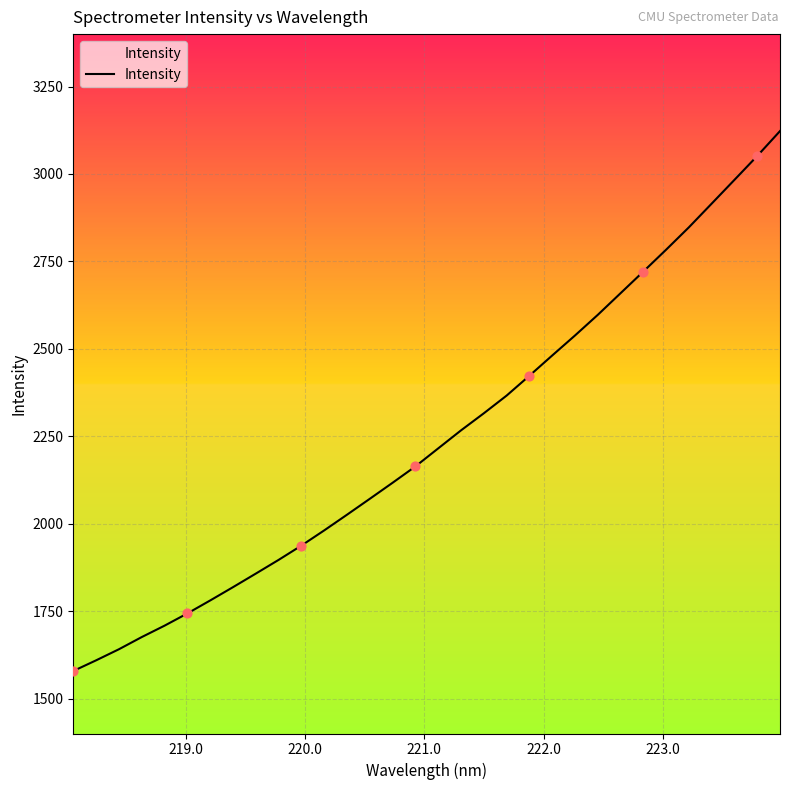

What is the greatest value displayed?

3122.8